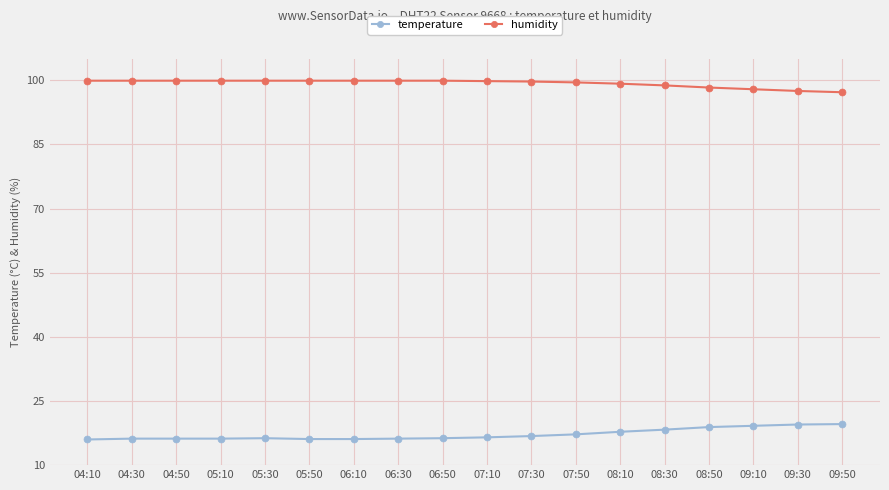

List the series in order of their overall mean, highest first.

humidity, temperature